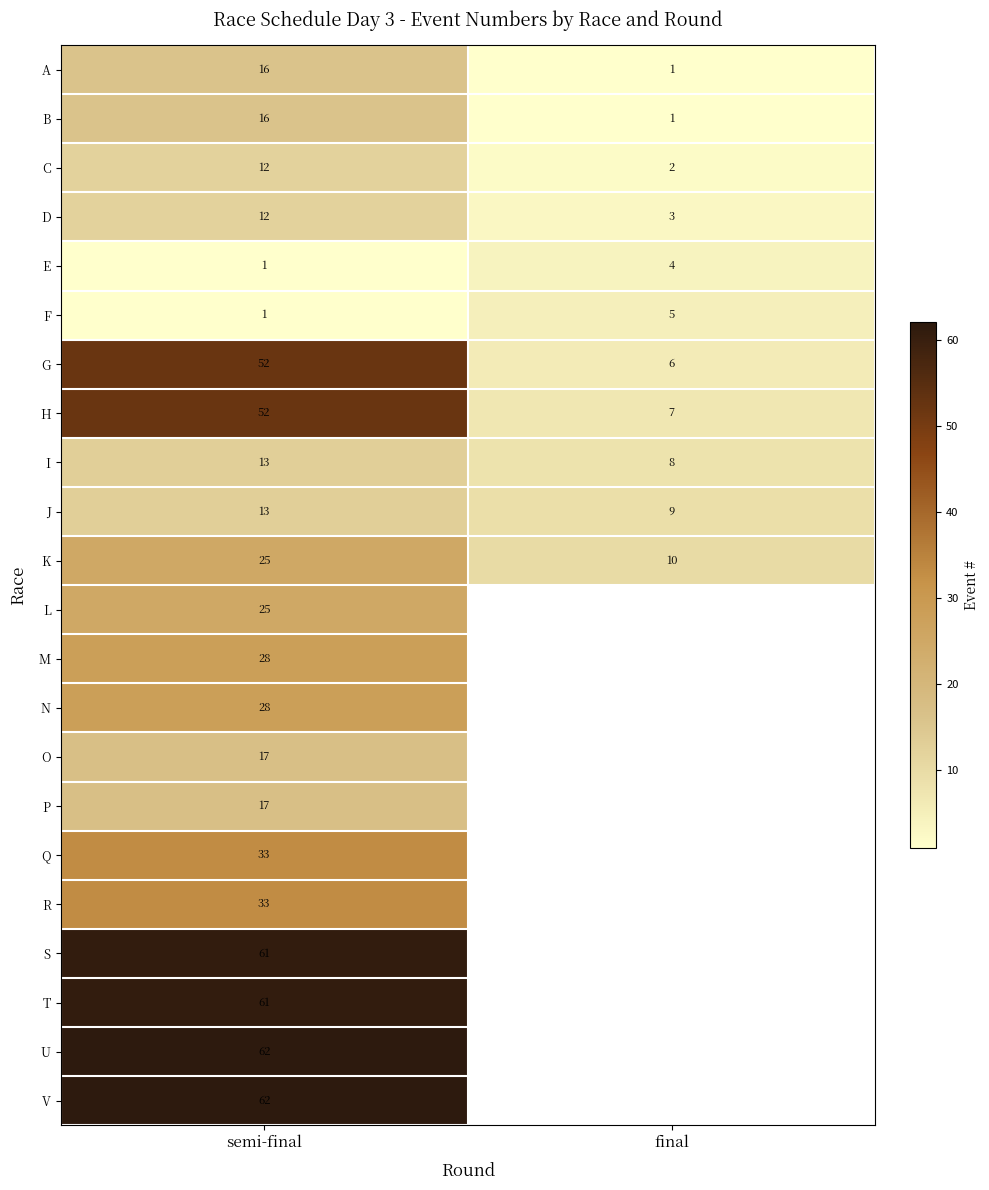

The G series shows 3 at final. True or false?

False